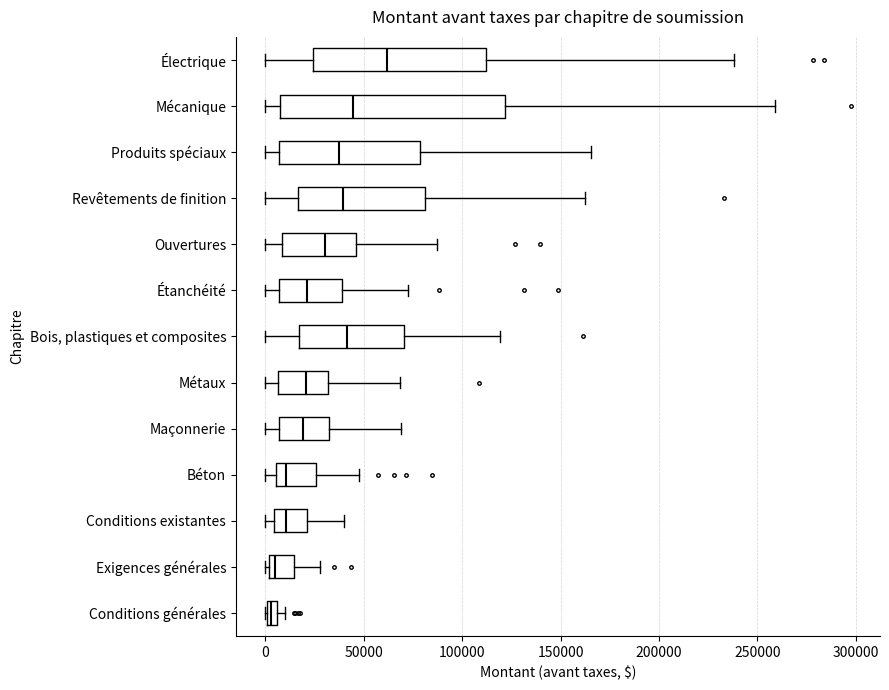

Comparing the boxes themselves (not the whiskers), which one is the widest?

Mécanique